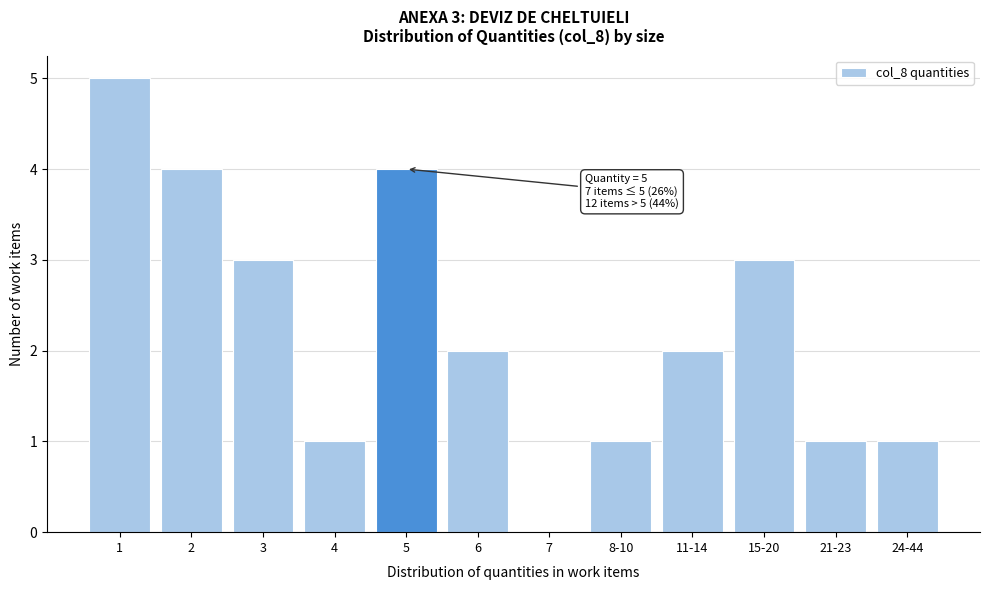

Reading left to right, list all the values displayed in this chart.

1=5	2=4	3=3	4=1	5=4	6=2	7=0	8-10=1	11-14=2	15-20=3	21-23=1	24-44=1